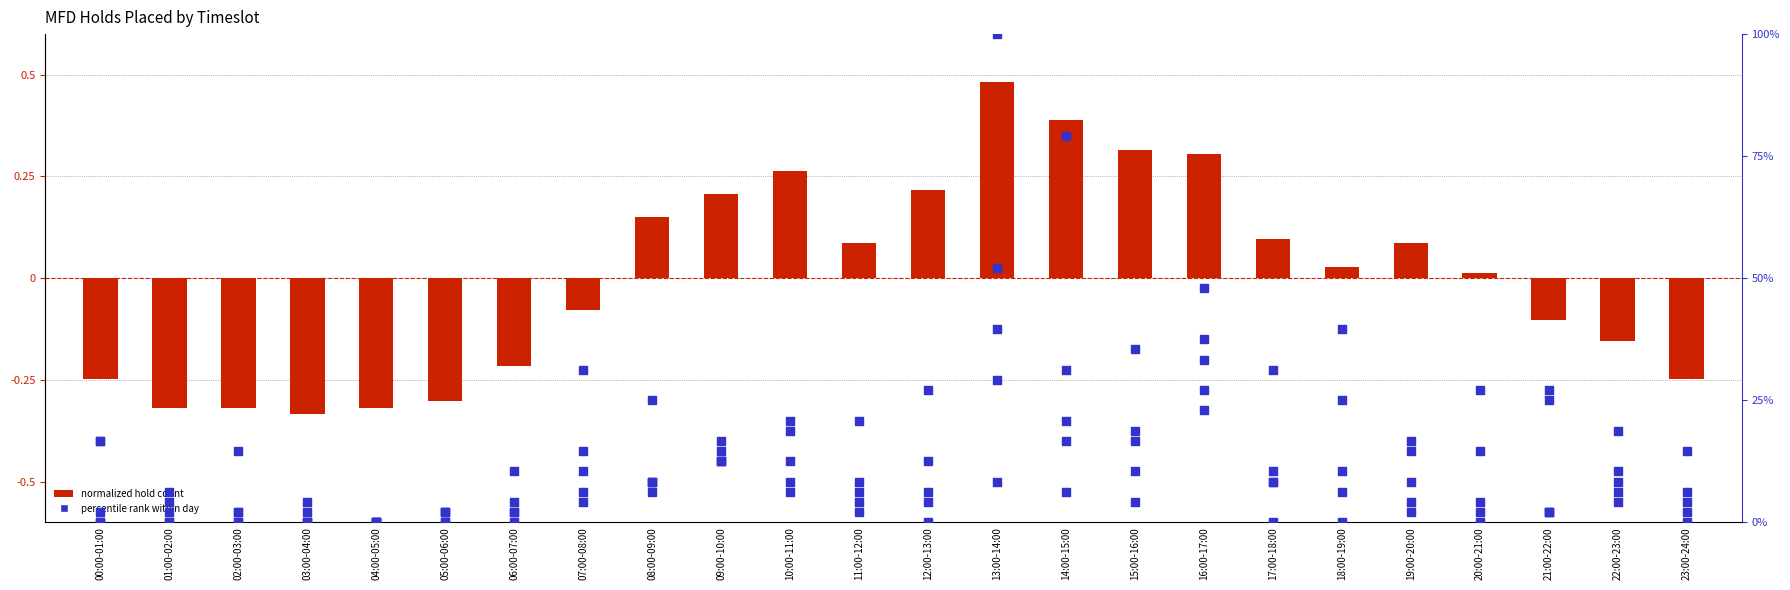

What is the change in value from 00:00-01:00 to 10:00-11:00?

+0.5